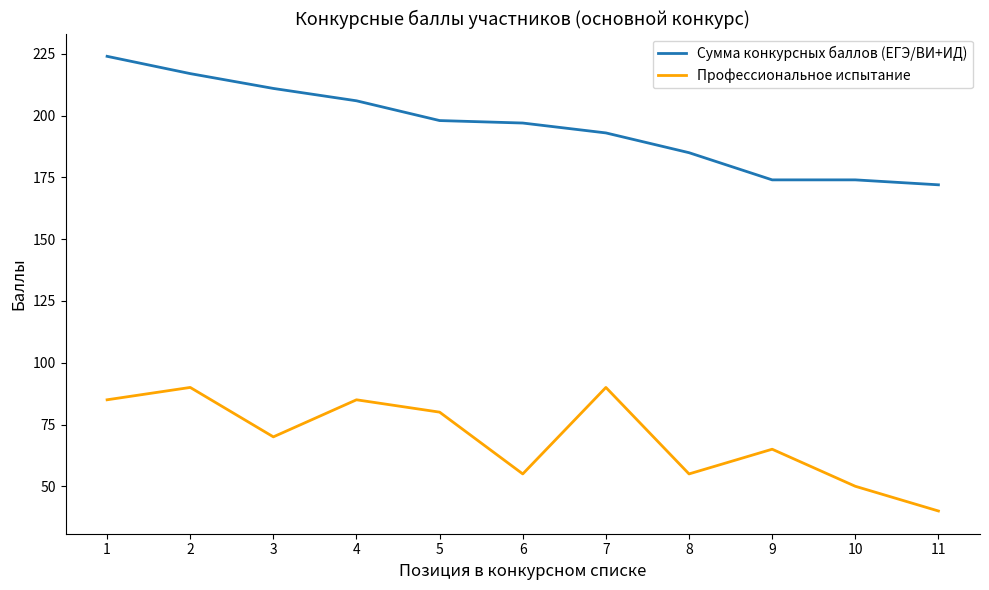

How many values in the Профессиональное испытание series are below 70?

5